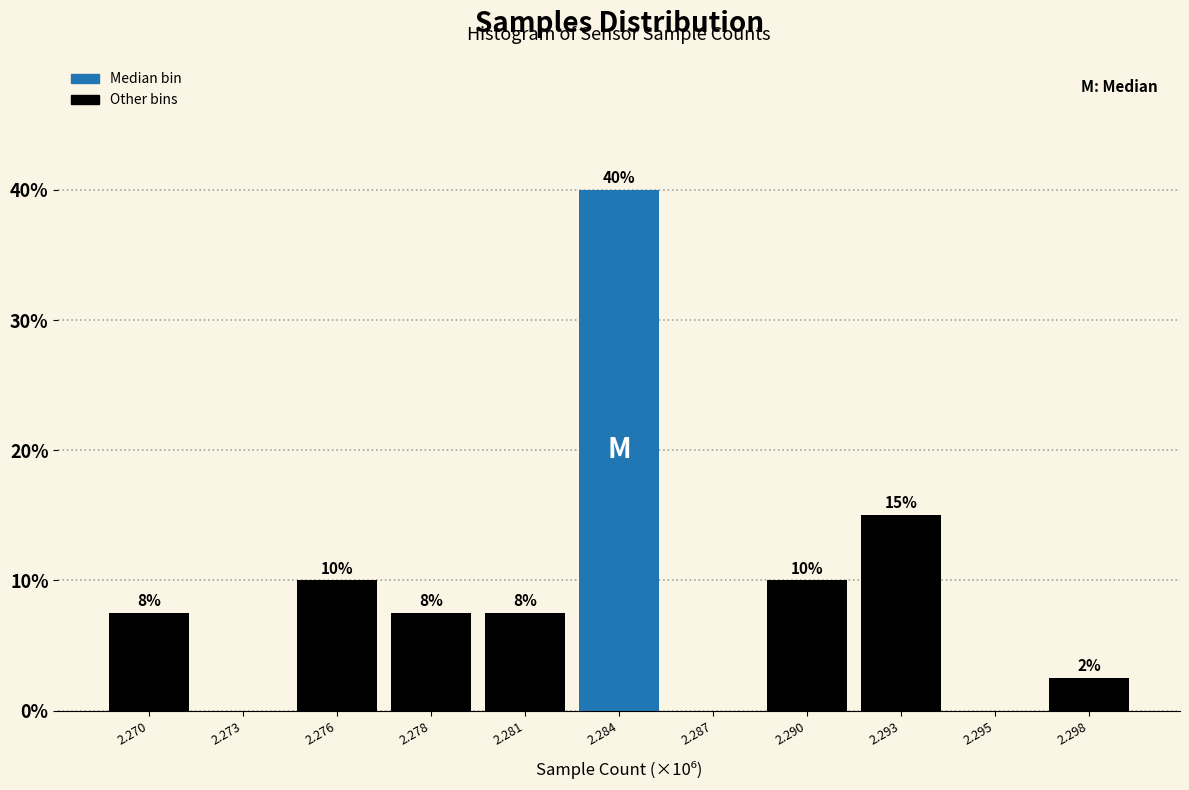

True or false: the data shows 15.0 at 2.293.

True